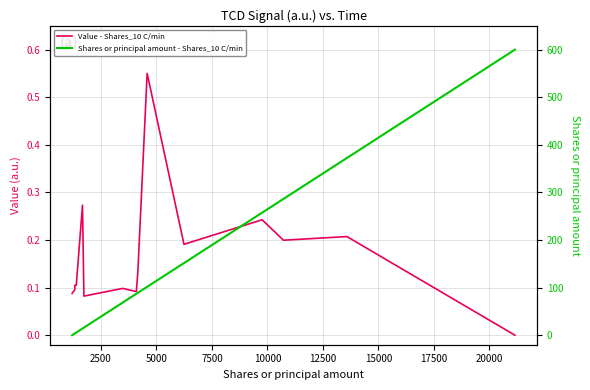

How many intersections are there between Shares or principal amount - Shares_10 C/min and Value - Shares_10 C/min?

1